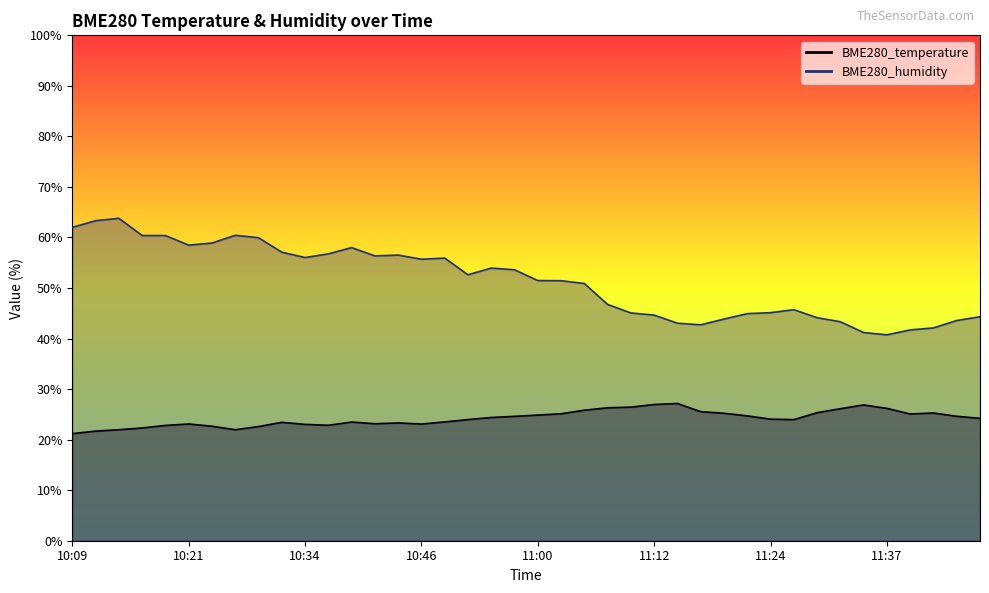

The value of BME280_humidity at 11:41 is 42.1. True or false?

True